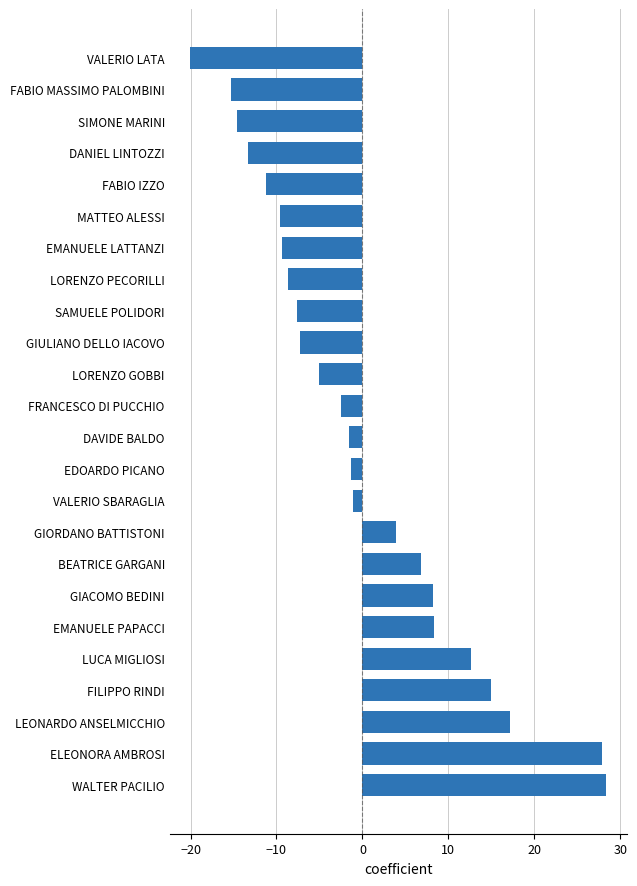

What is the change in value from LORENZO GOBBI to FABIO IZZO?

-6.1